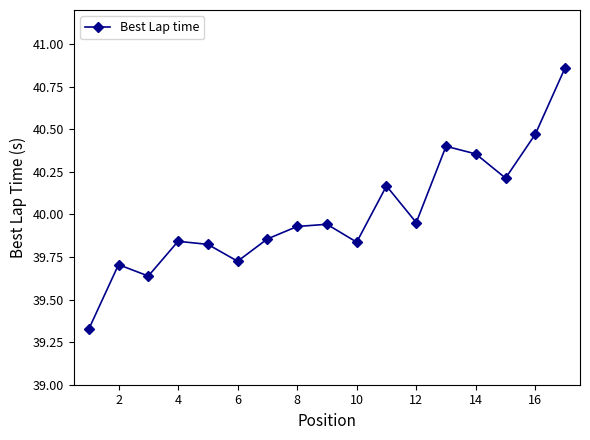

What is the difference between the second highest and minimum values?

1.1